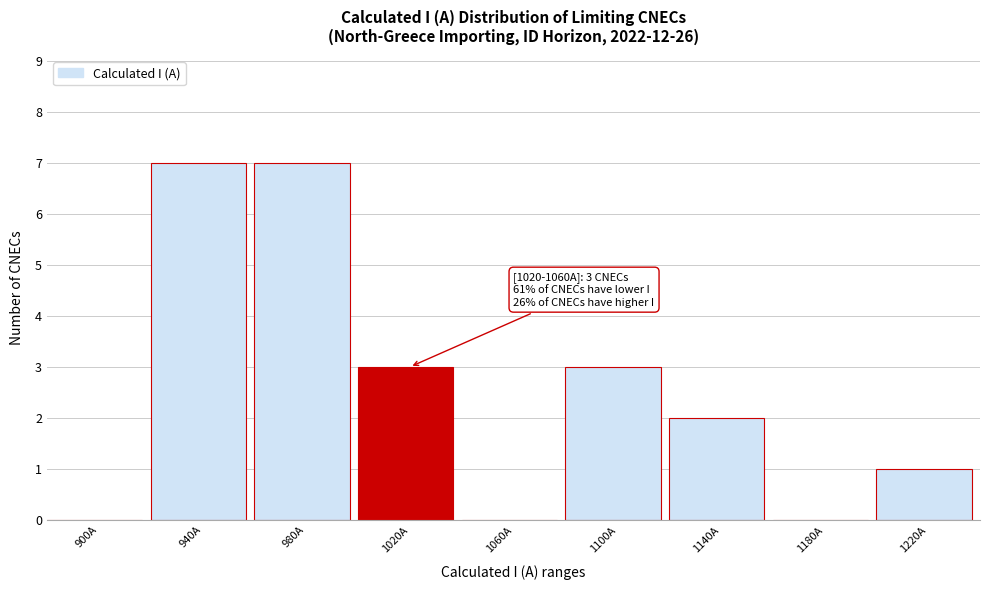

Reading left to right, transcribe all the data shown in this chart.

900A=0	940A=7	980A=7	1020A=3	1060A=0	1100A=3	1140A=2	1180A=0	1220A=1